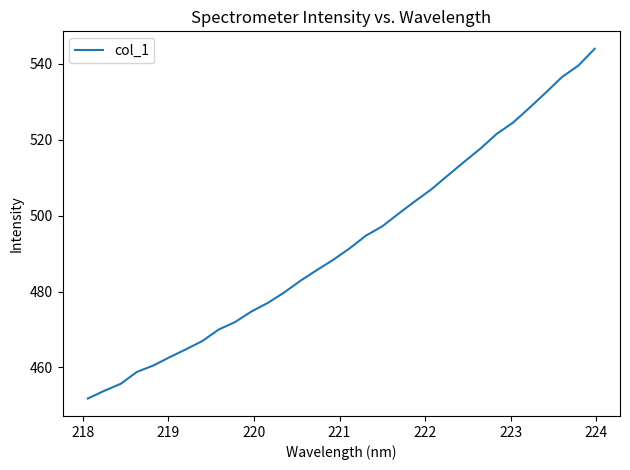

Does the chart display data point markers on the line(s)?

No